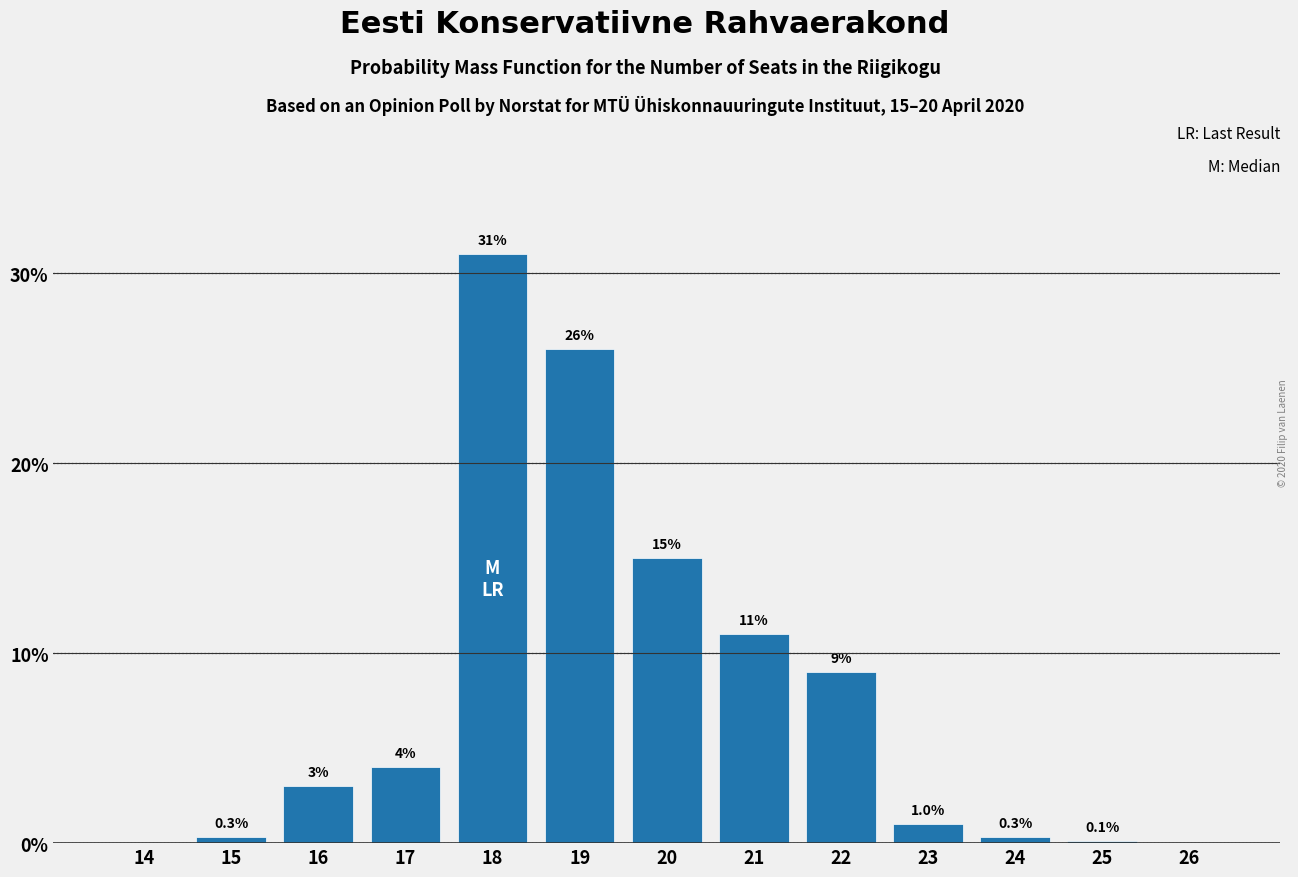

Reading left to right, list all the values displayed in this chart.

14=0.0	15=0.3	16=3.0	17=4.0	18=31.0	19=26.0	20=15.0	21=11.0	22=9.0	23=1.0	24=0.3	25=0.1	26=0.0